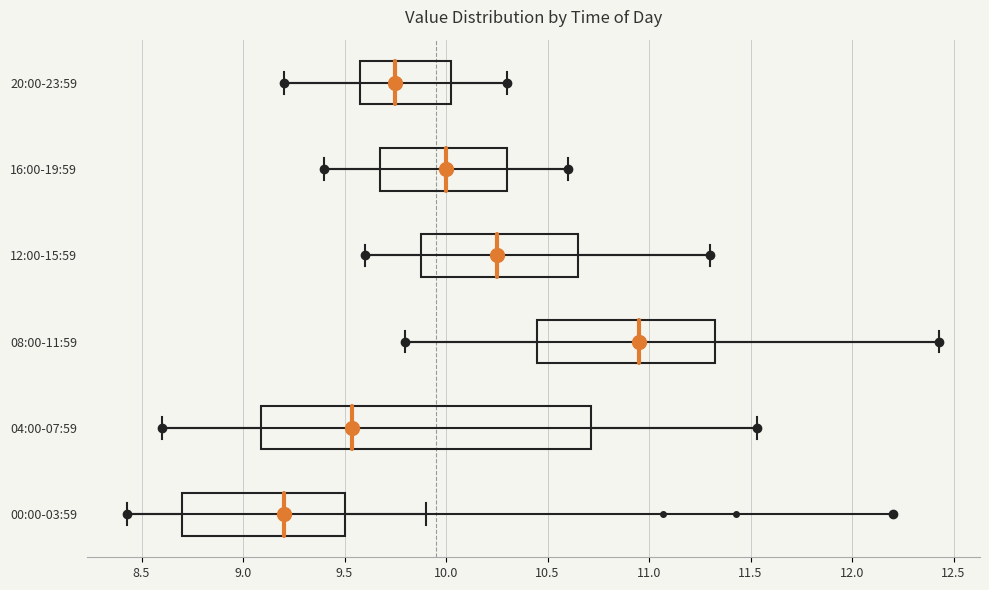

Reading bottom to top, transcribe this box plot: for each box, give where its median line is, the range the box spans, and where its two whiskers end, as read against the x-axis. The values are not printed on the chart, so give them approximately, as read against the axis.

00:00-03:59: median 9.20, box 8.70 to 9.50, whiskers 8.45 to 9.90
04:00-07:59: median 9.55, box 9.10 to 10.70, whiskers 8.60 to 11.55
08:00-11:59: median 10.95, box 10.45 to 11.35, whiskers 9.80 to 12.45
12:00-15:59: median 10.25, box 9.90 to 10.65, whiskers 9.60 to 11.30
16:00-19:59: median 10.00, box 9.70 to 10.30, whiskers 9.40 to 10.60
20:00-23:59: median 9.75, box 9.60 to 10.05, whiskers 9.20 to 10.30